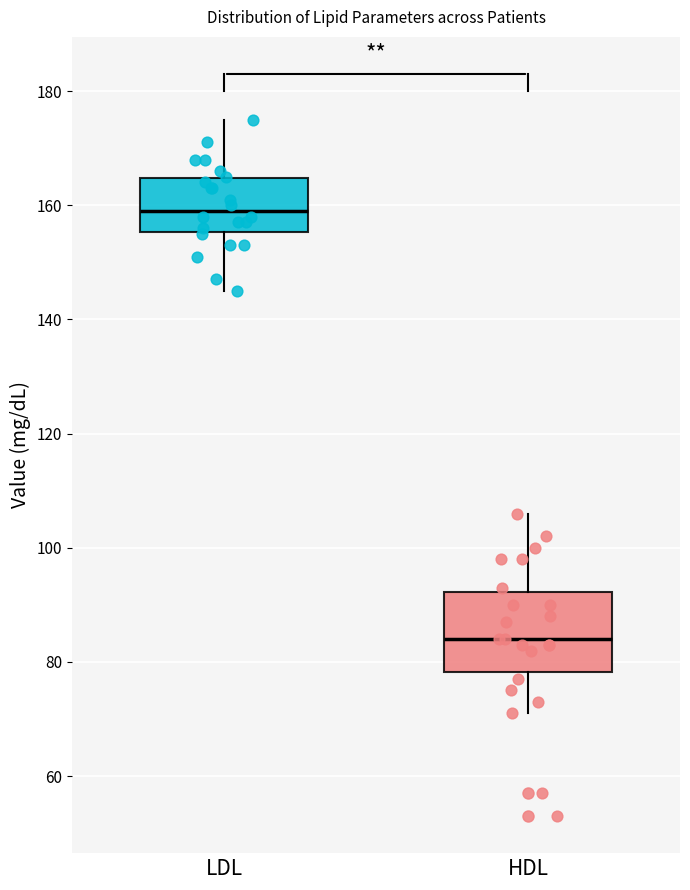

Comparing the boxes themselves (not the whiskers), which one is the tallest?

HDL